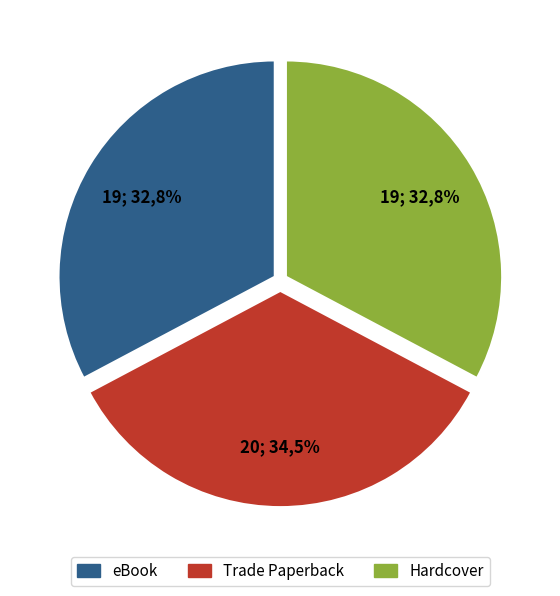

The Hardcover slice represents 42% of the pie. True or false?

False